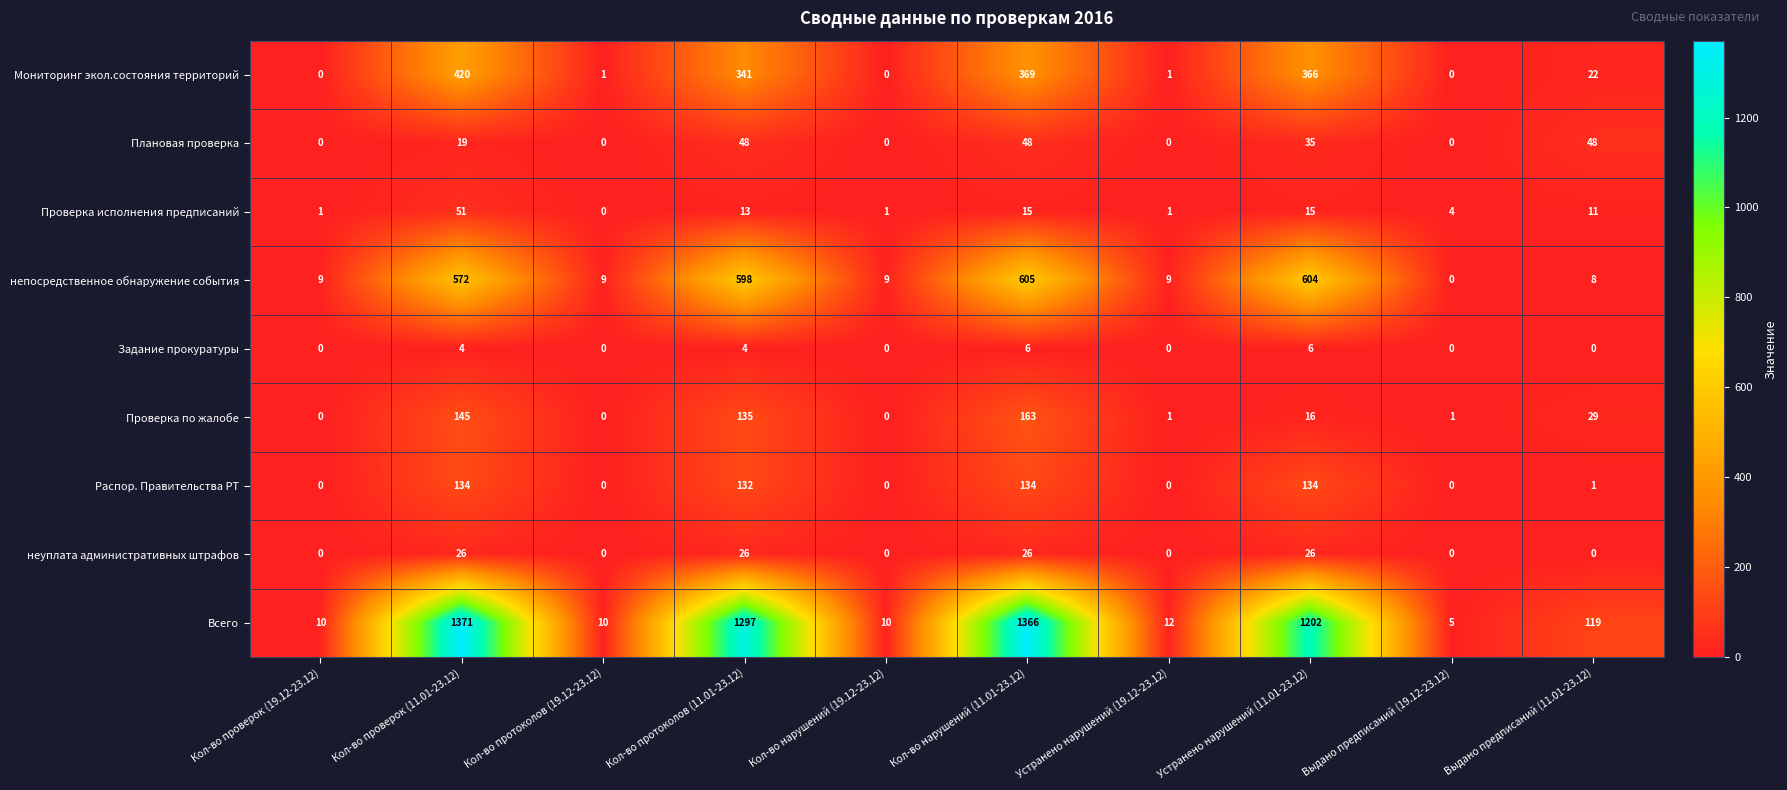

How many data points does each series have?

10